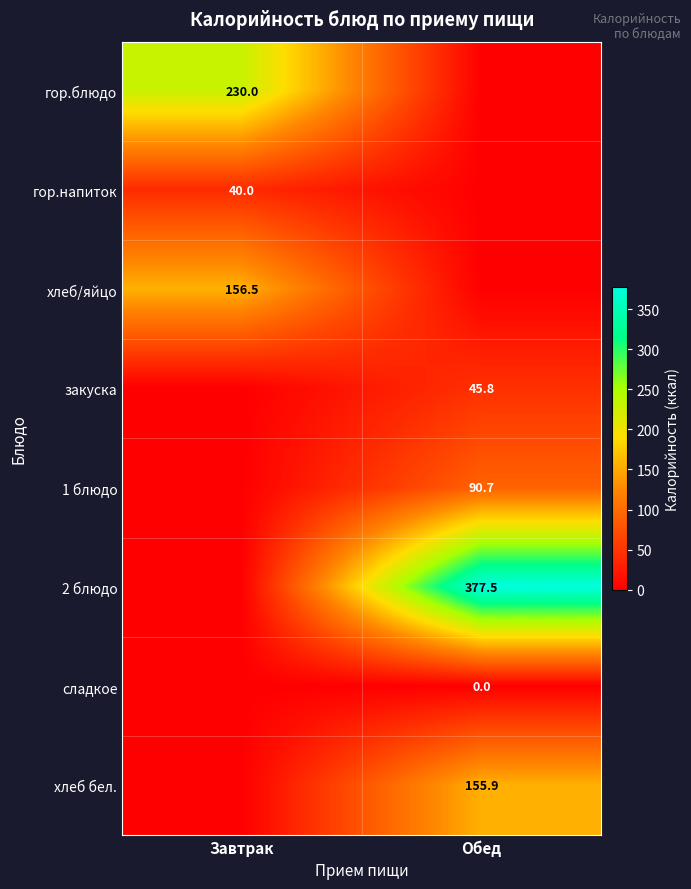

The хлеб/яйцо series shows 156.5 at Завтрак. True or false?

True